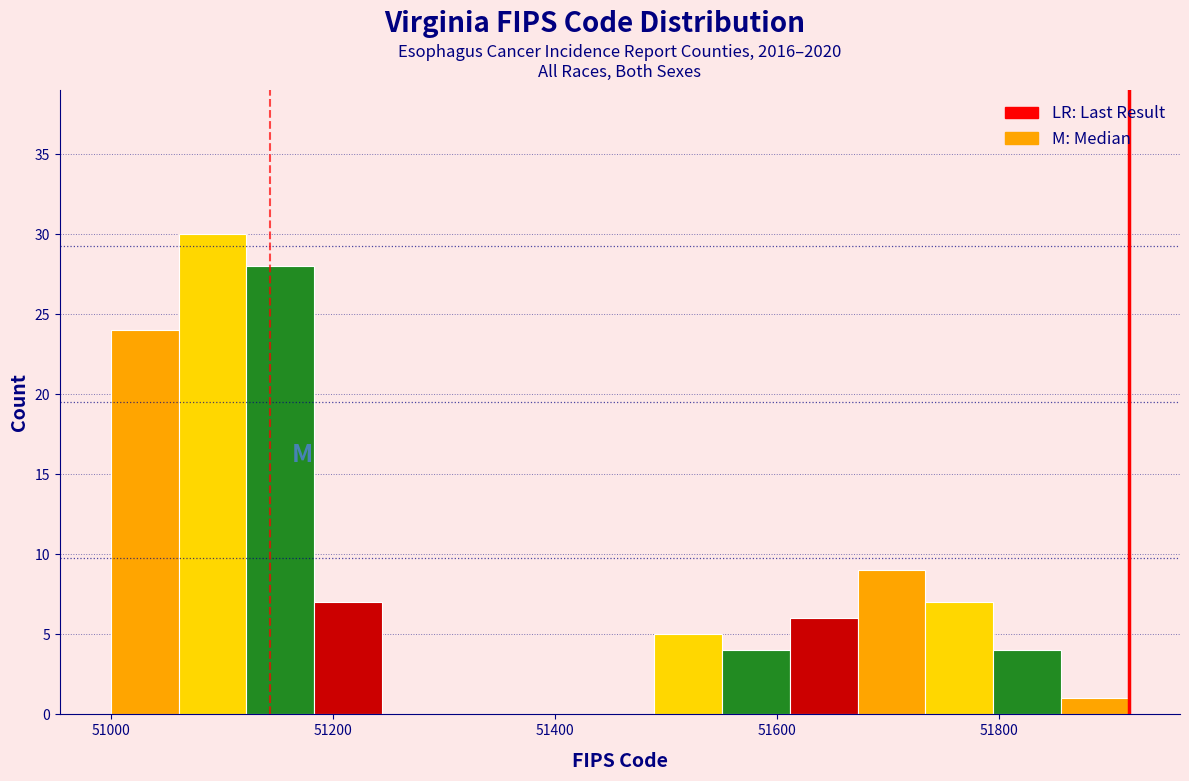

Around what value on the x-axis is the tallest bar? Give the approximate position of its centre, as read against the axis.

51100